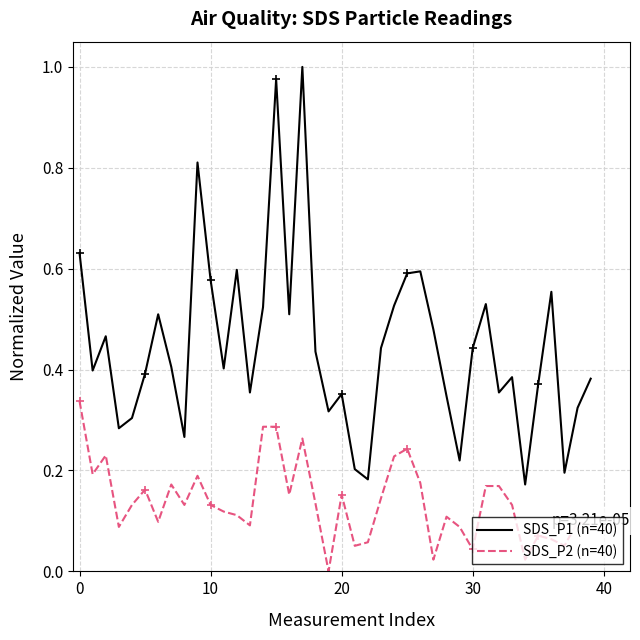

Rank the series by their maximum value, from lowest to highest.

SDS_P2 (n=40), SDS_P1 (n=40)